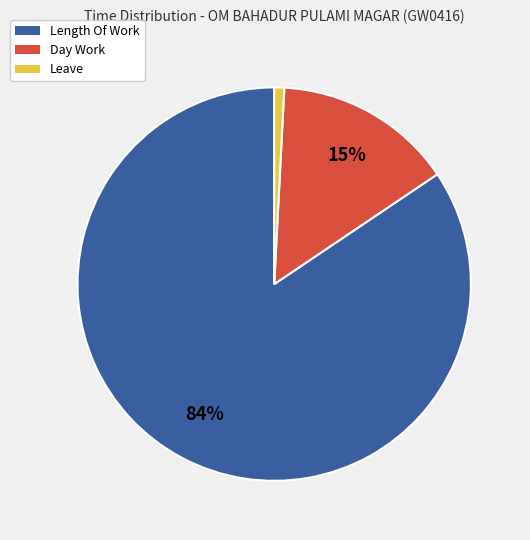

Rank the categories by value from lowest to highest.

Leave, Day Work, Length Of Work